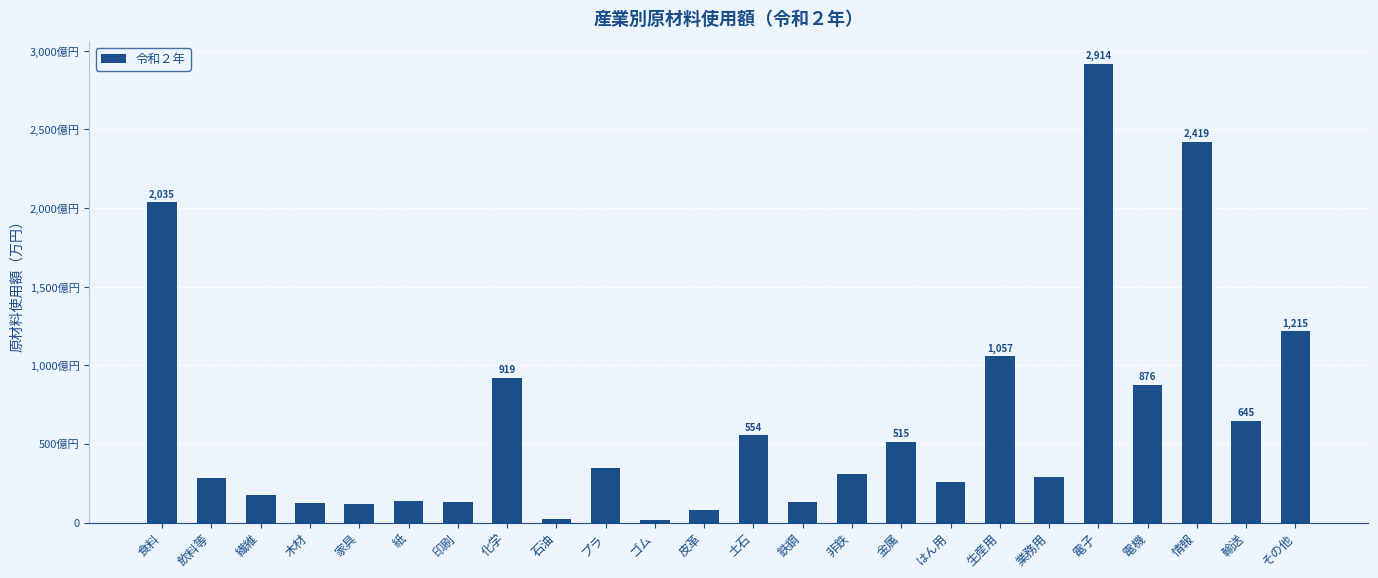

List the labels in order of value, largest first.

電子, 情報, 食料, その他, 生産用, 化学, 電機, 輸送, 土石, 金属, プラ, 非鉄, 業務用, 飲料等, はん用, 繊維, 紙, 鉄鋼, 印刷, 木材, 家具, 皮革, 石油, ゴム